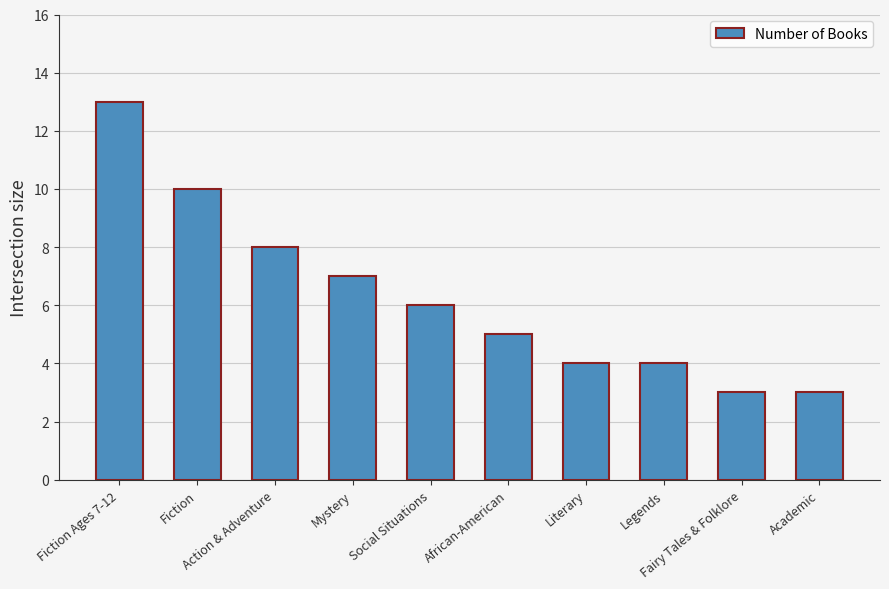

What is the value of the 3rd bar from the left?

8